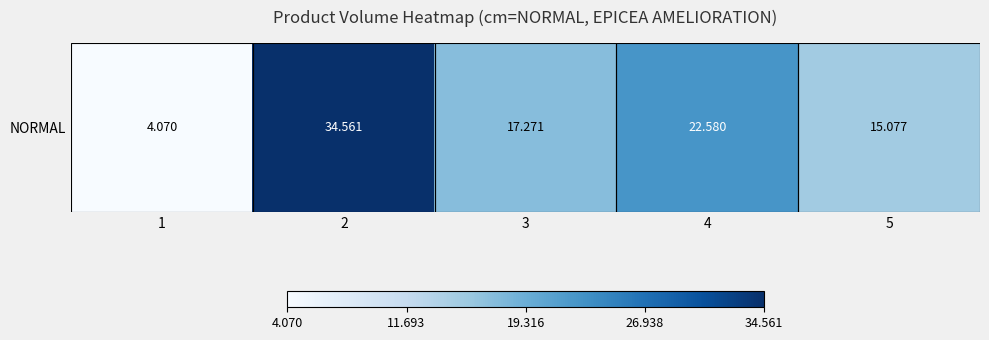

Is it true that the value at 3 is 6.7?

False